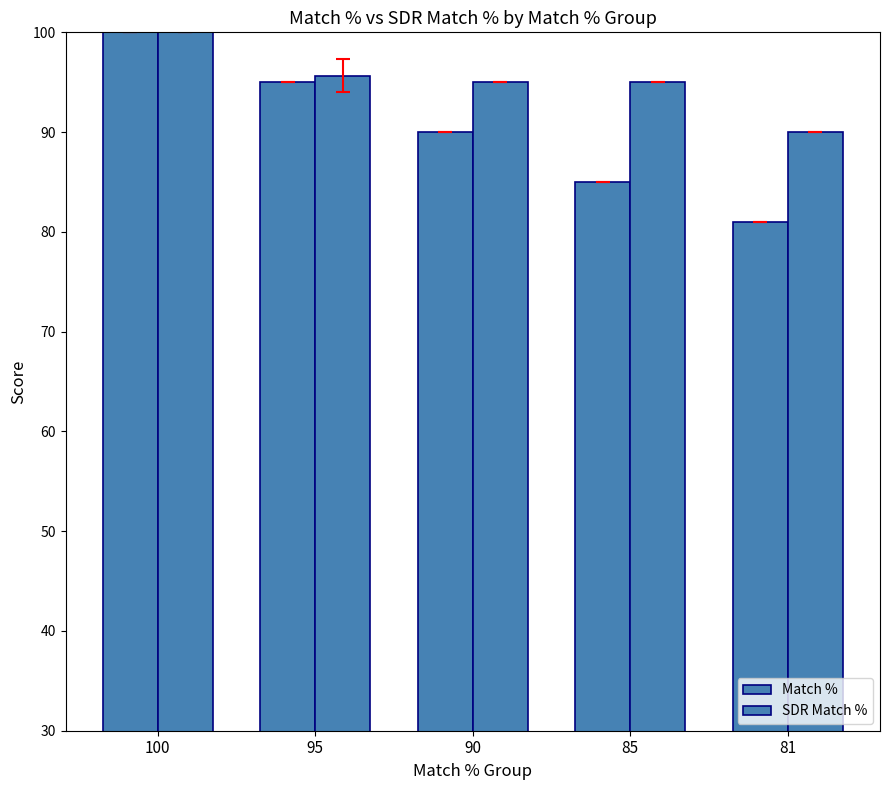

Which series has the largest total across all categories?

SDR Match %